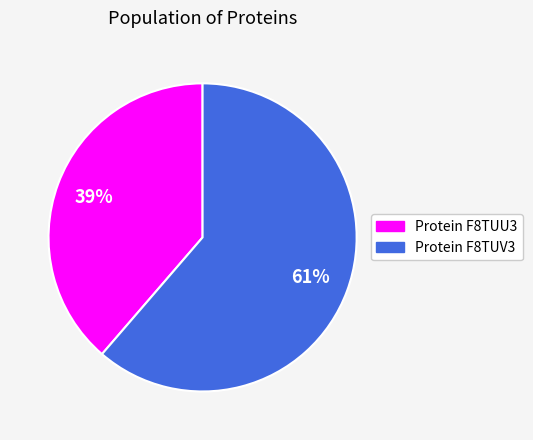

Is there a majority slice in this chart?

Yes